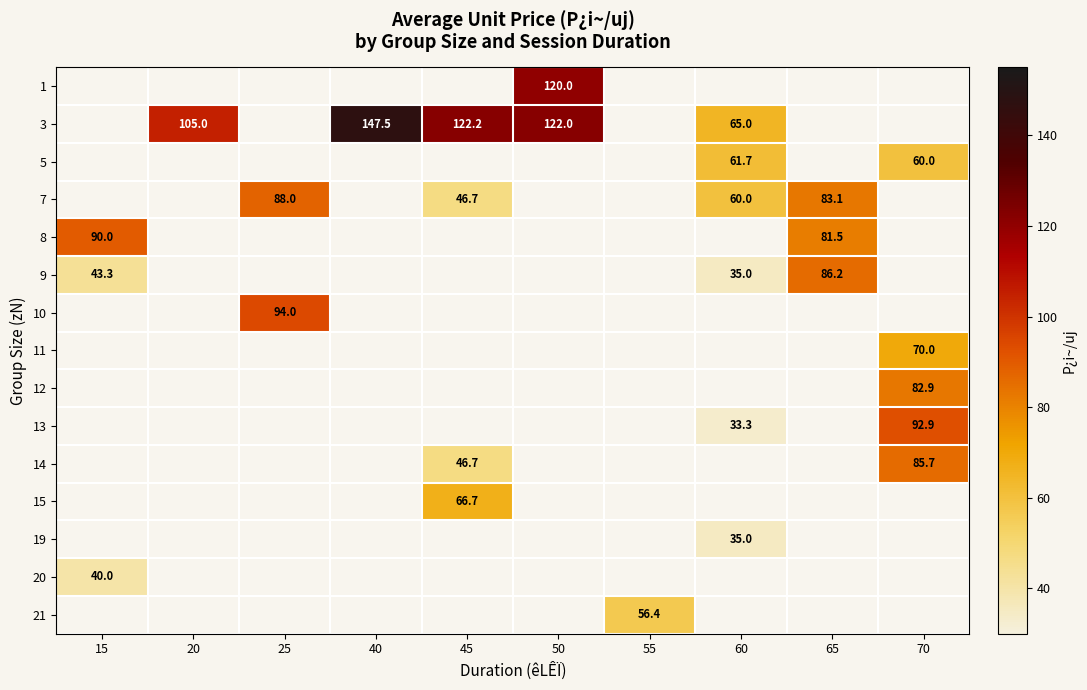

The value of 13 at 60 is 33.3. True or false?

True